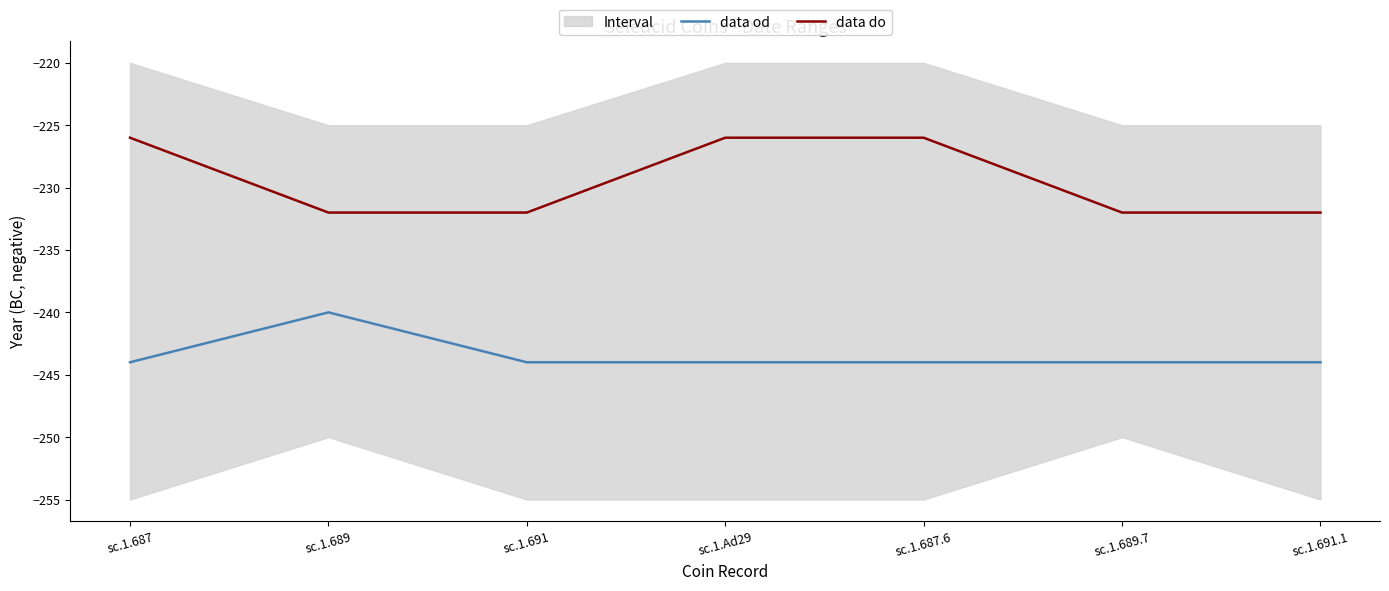

How many data points does each series have?

7